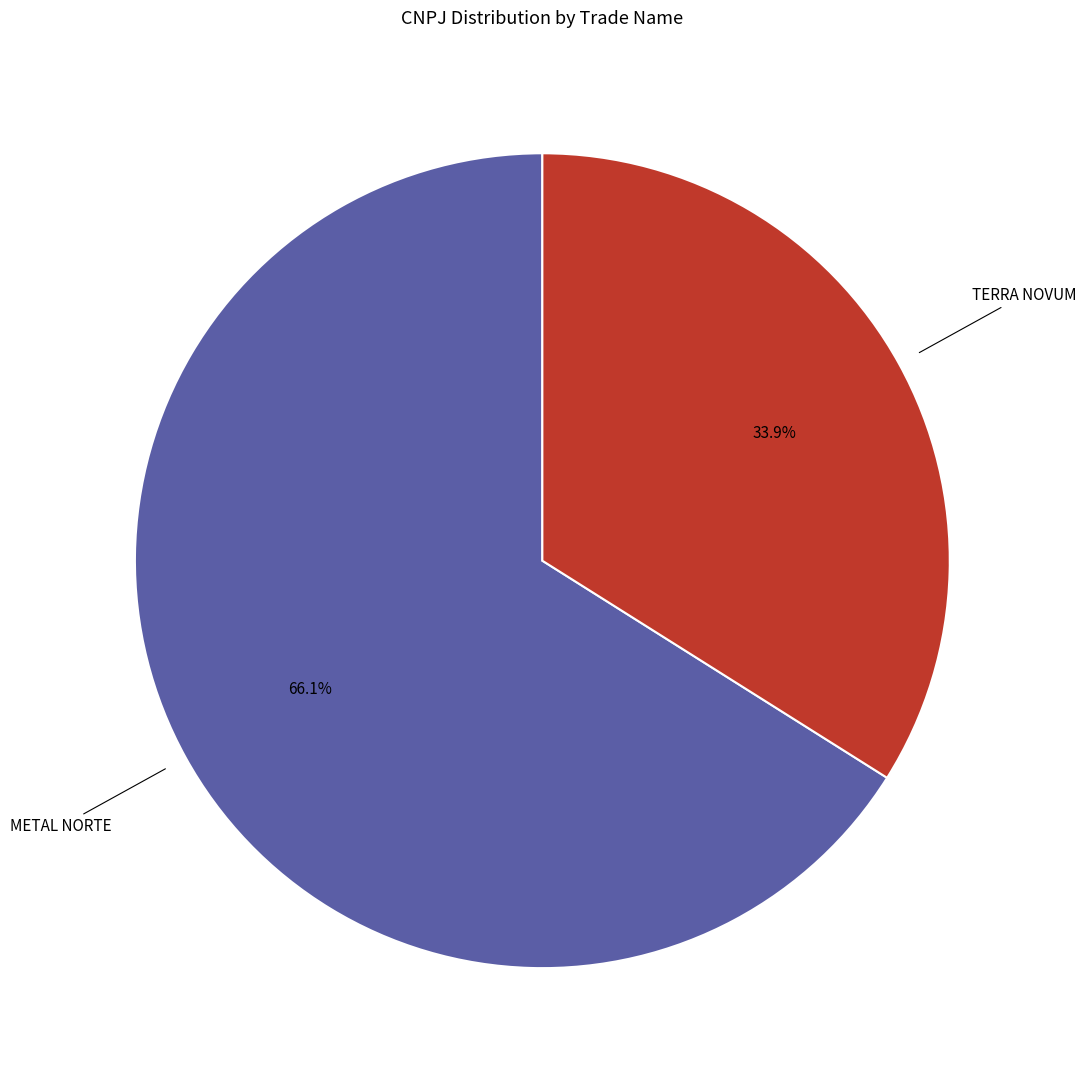

Do TERRA NOVUM and METAL NORTE together represent more than half of the pie?

Yes